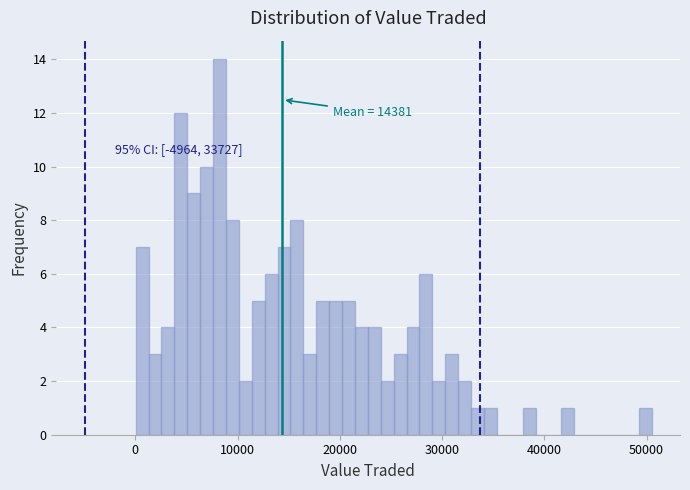

Around what value on the x-axis is the tallest bar? Give the approximate position of its centre, as read against the axis.

8000